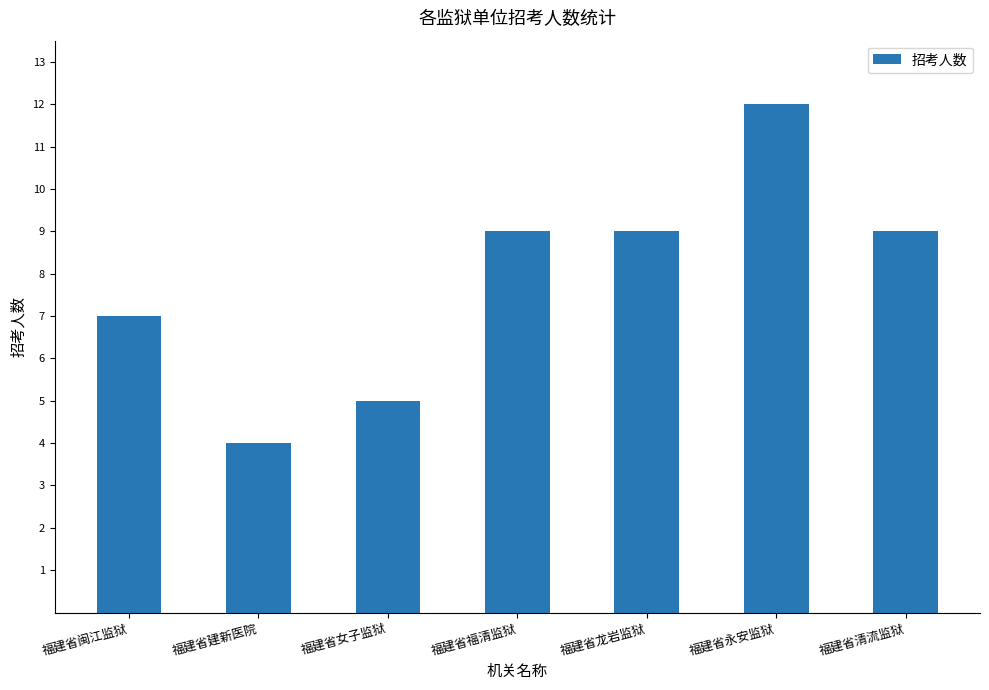

Count the values in the range 5 to 9.

5